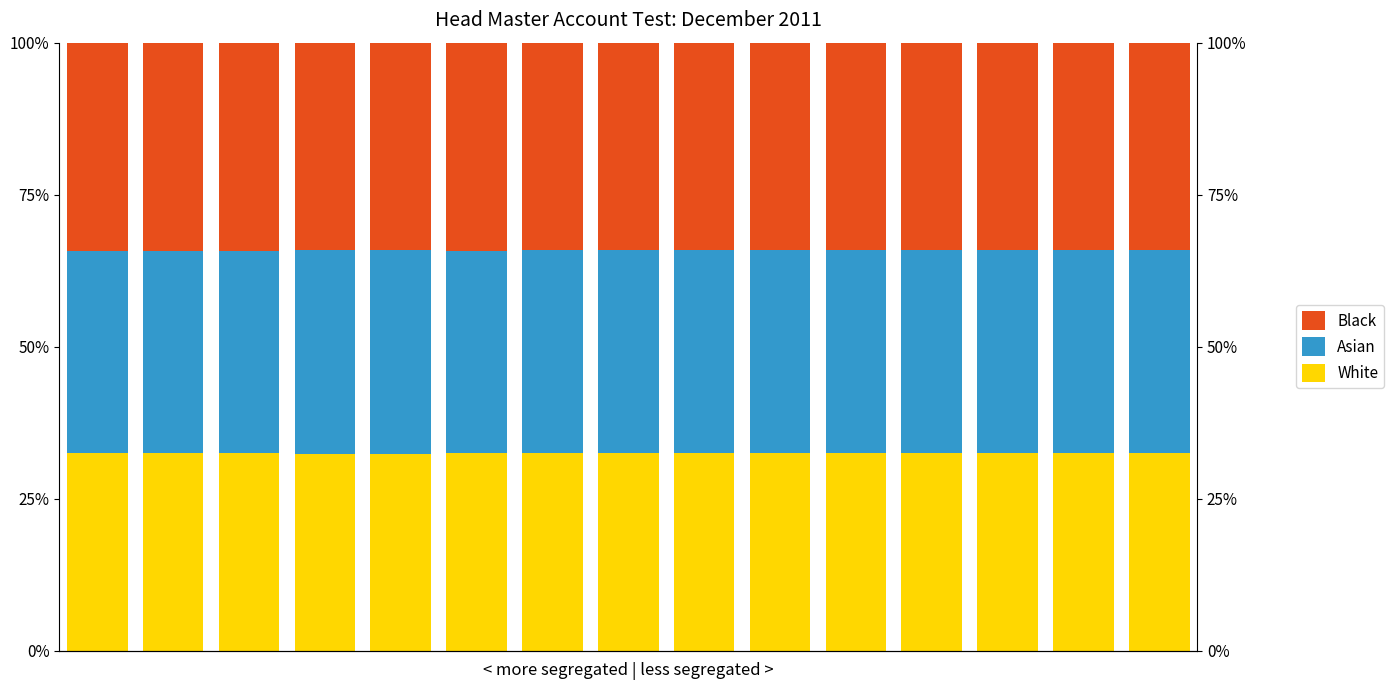

Which series has the largest total across all categories?

Black